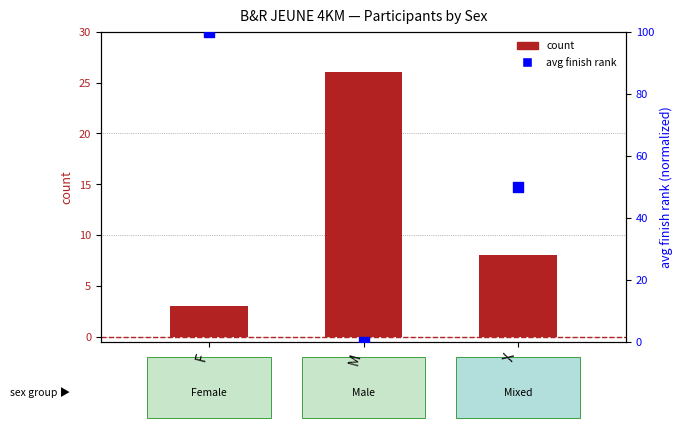

Which series has the largest Y range (max minus min)?

avg finish rank